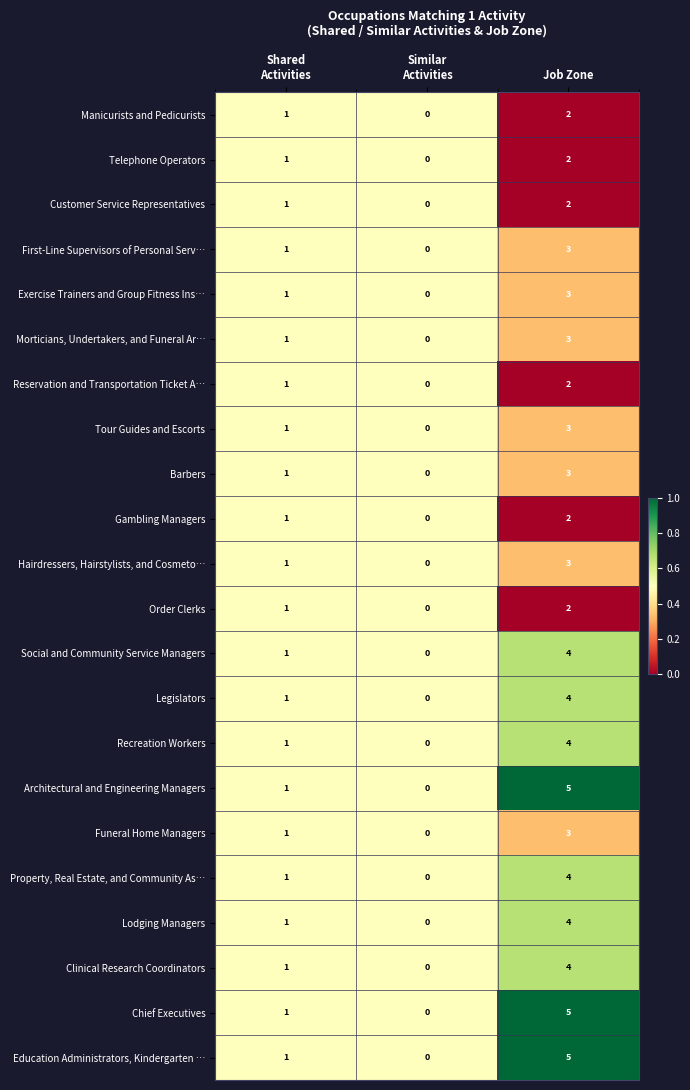

At which label does Gambling Managers reach its peak?

Job Zone